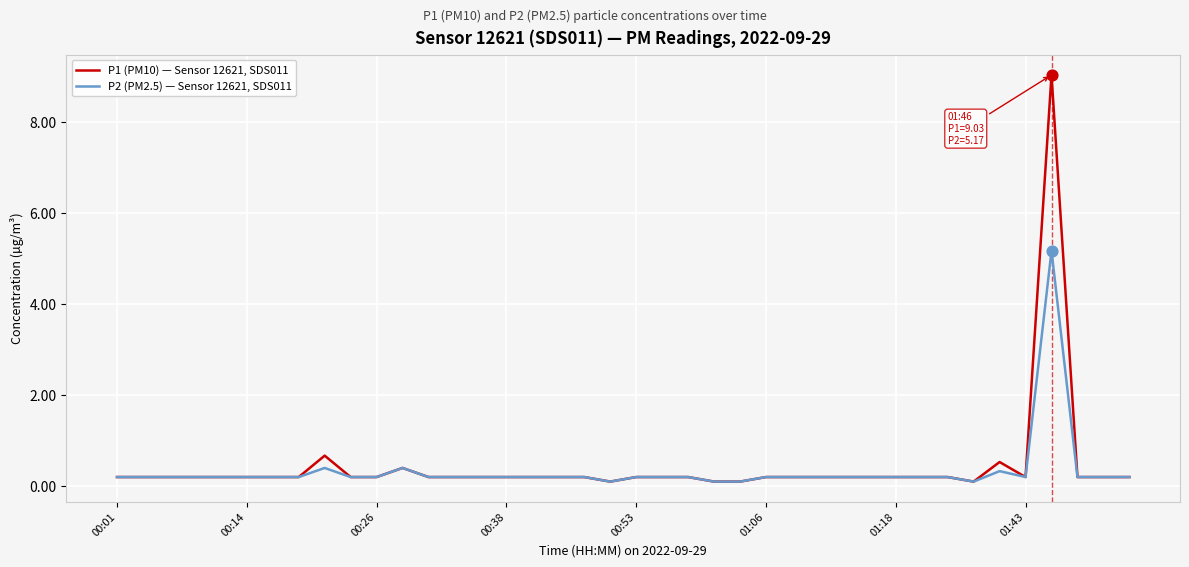

List the series in order of their overall mean, highest first.

P1 (PM10) — Sensor 12621, SDS011, P2 (PM2.5) — Sensor 12621, SDS011